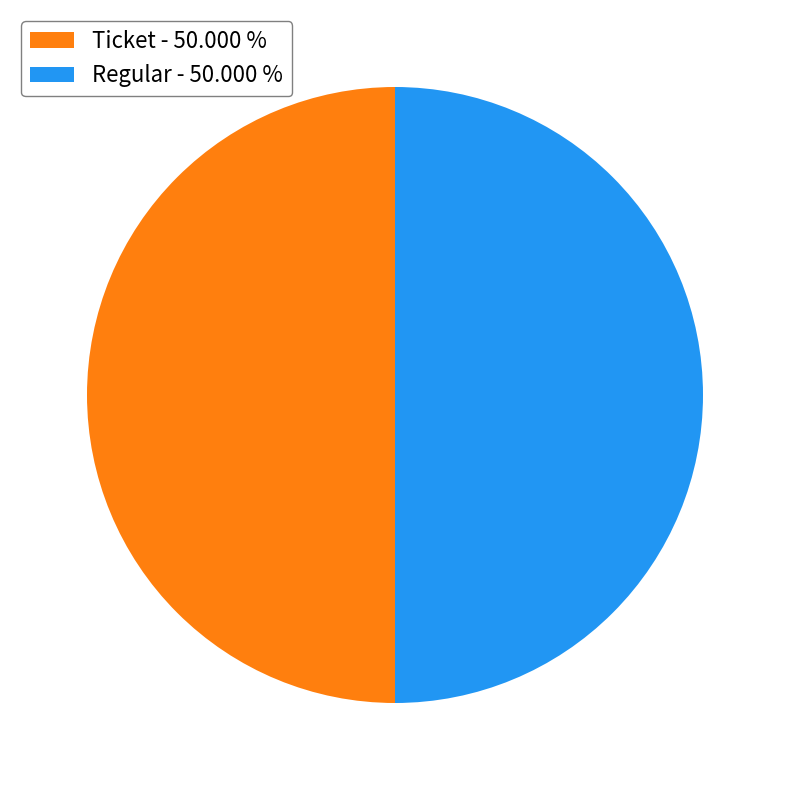

What is the ratio of the value at Ticket - 50.000 % to the value at Regular - 50.000 %?

1.0